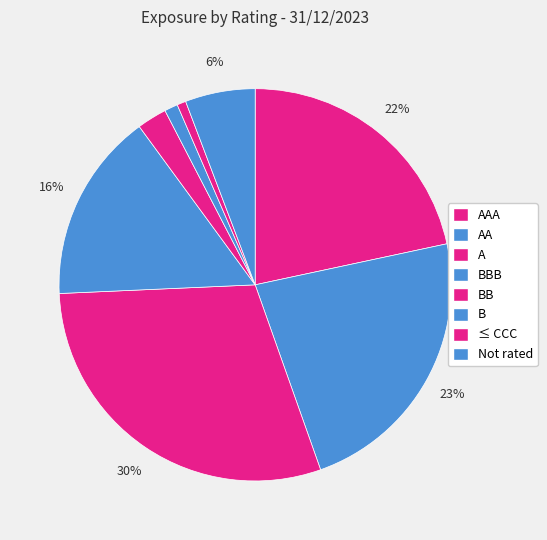

How many slices are in this pie chart?

8